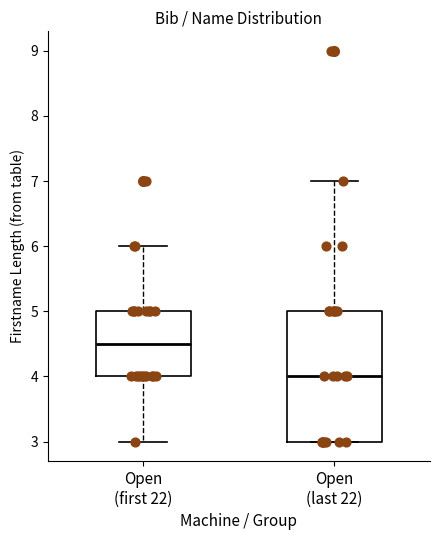

Reading left to right, transcribe this box plot: for each box, give where its median line is, the range the box spans, and where its two whiskers end, as read against the y-axis. The values are not printed on the chart, so give them approximately, as read against the axis.

Open (first 22): median 4.5, box 4.0 to 5.0, whiskers 3.0 to 6.0
Open (last 22): median 4.0, box 3.0 to 5.0, whiskers 3.0 to 7.0